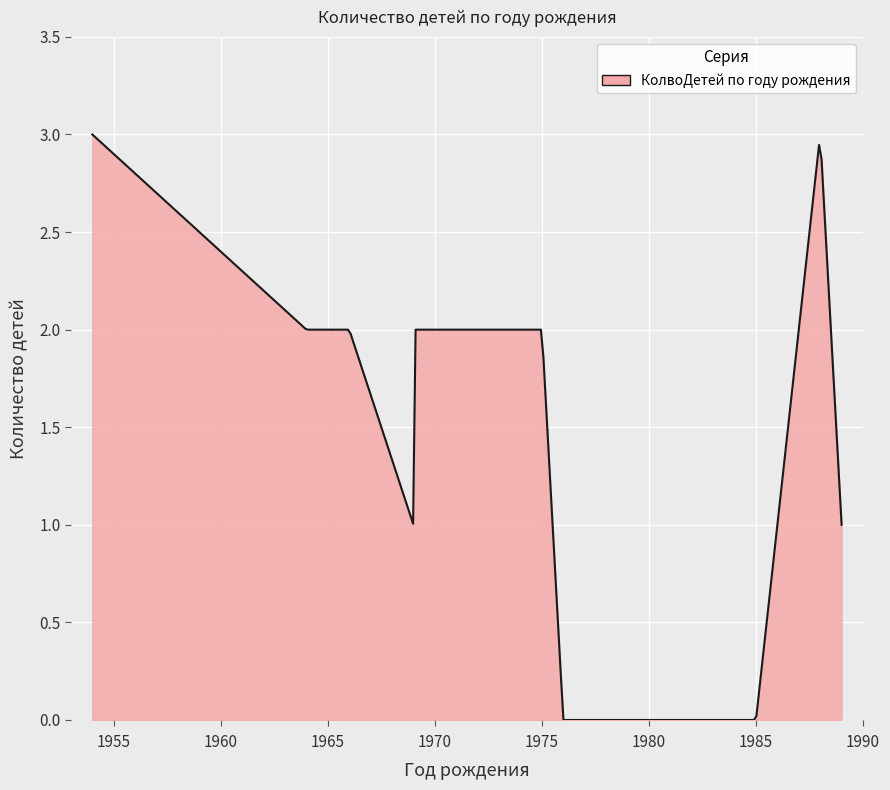

How many lines are shown in the chart?

1